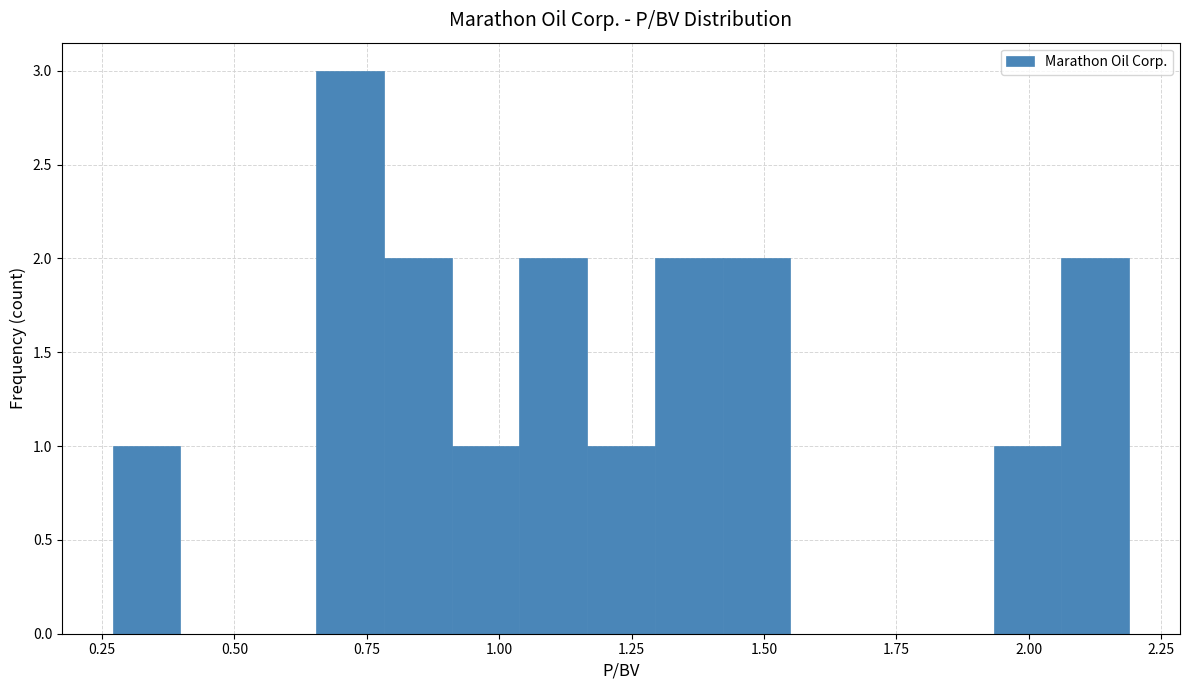

Read against the x-axis, roughly where is the centre of the tallest bar?

0.70